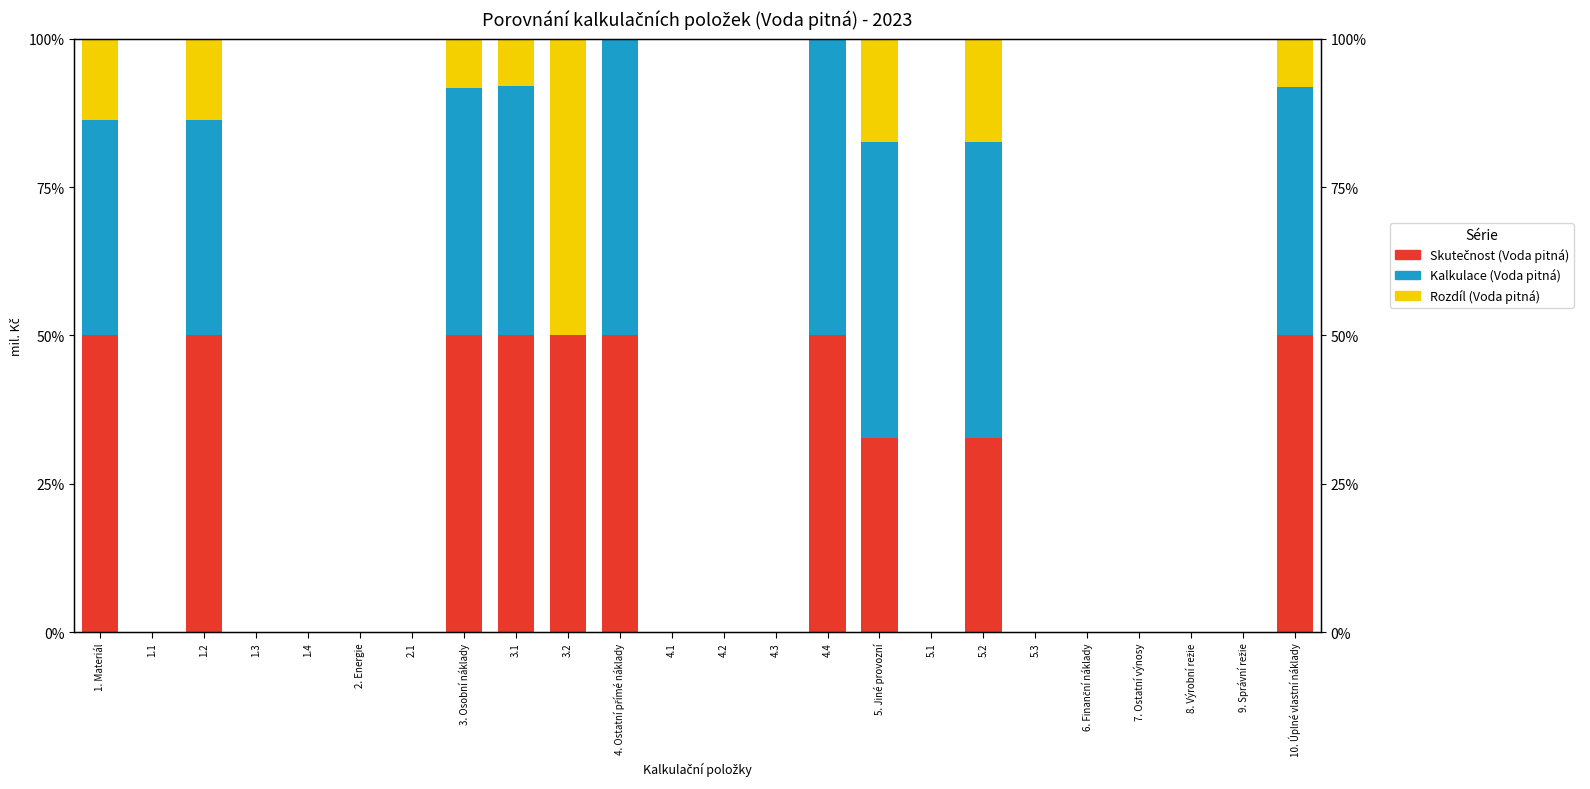

Which has a higher value, 5.3 or 4.2?

5.3